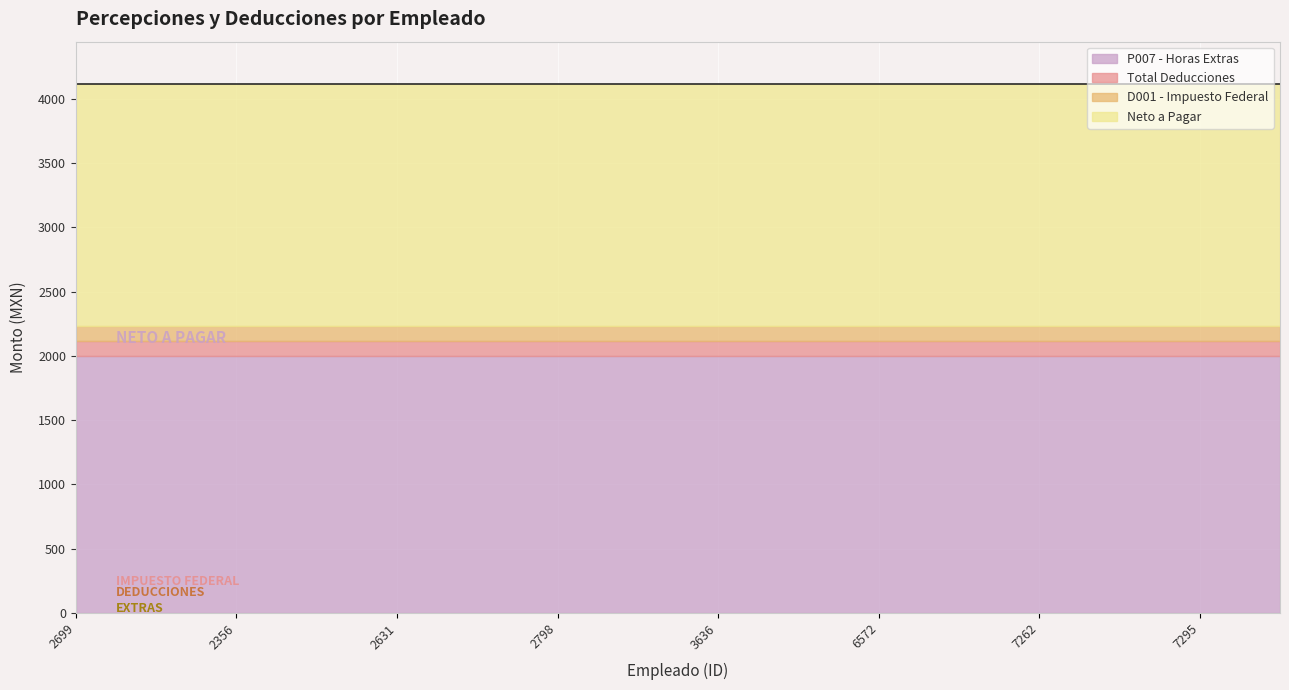

Count the number of data series in this chart.

4